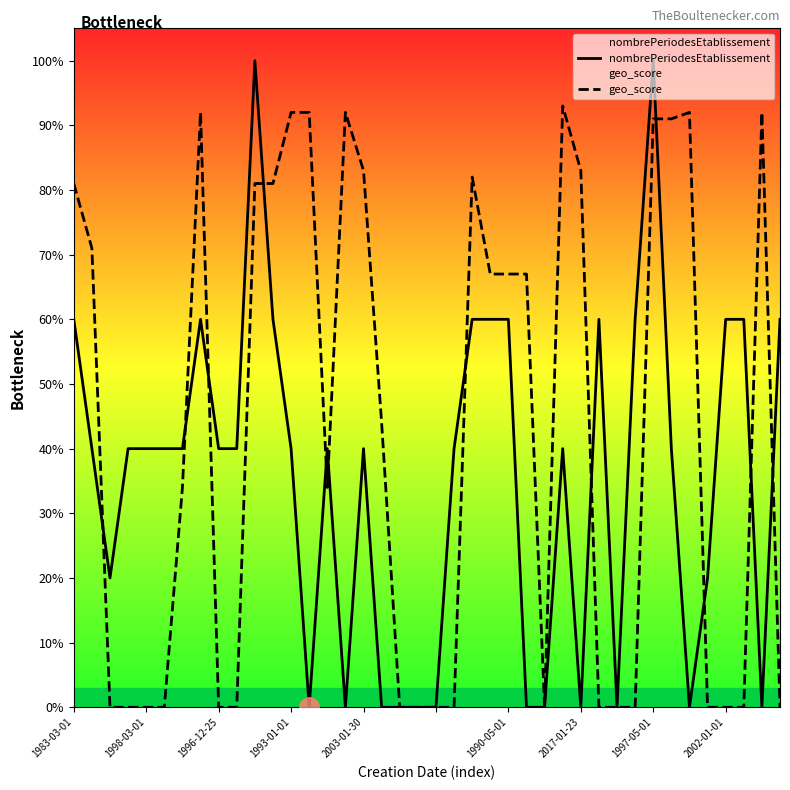

The geo_score series shows 0.8 at 11. True or false?

True